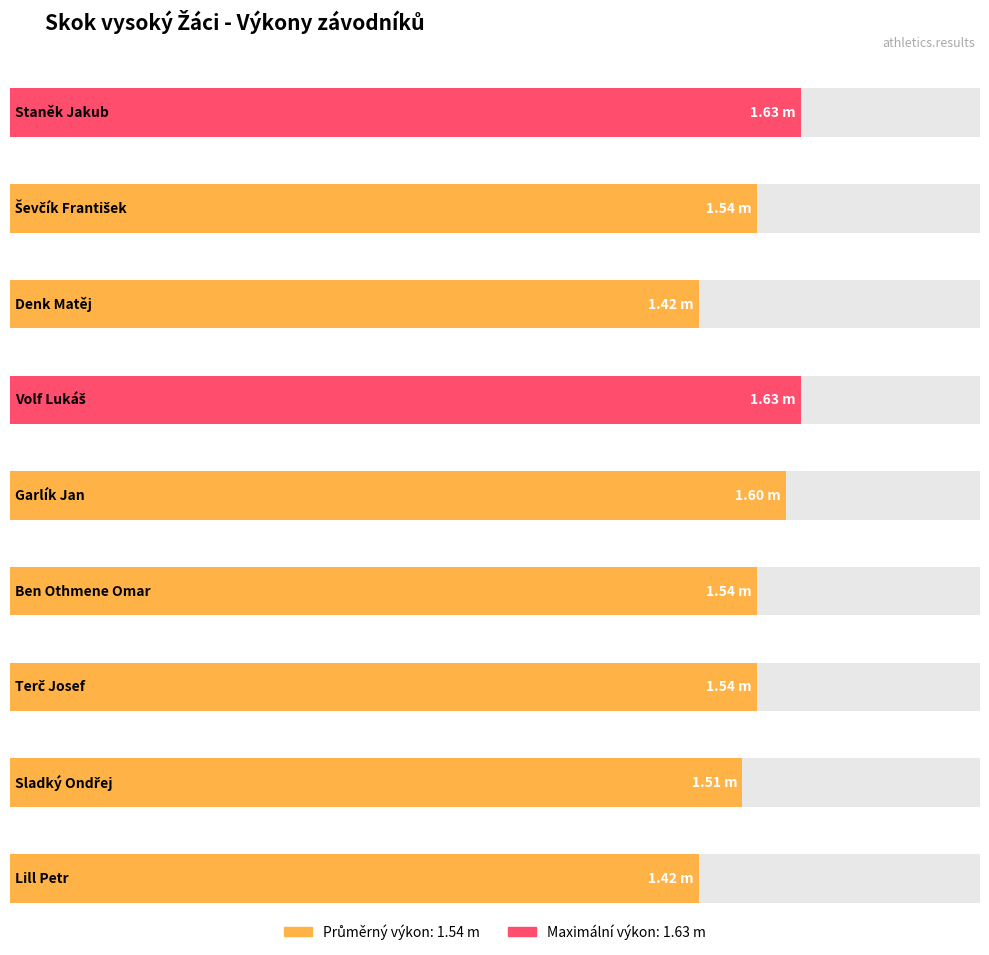

Is it true that Pořadí equals 1.0 at Staněk Jakub?

True